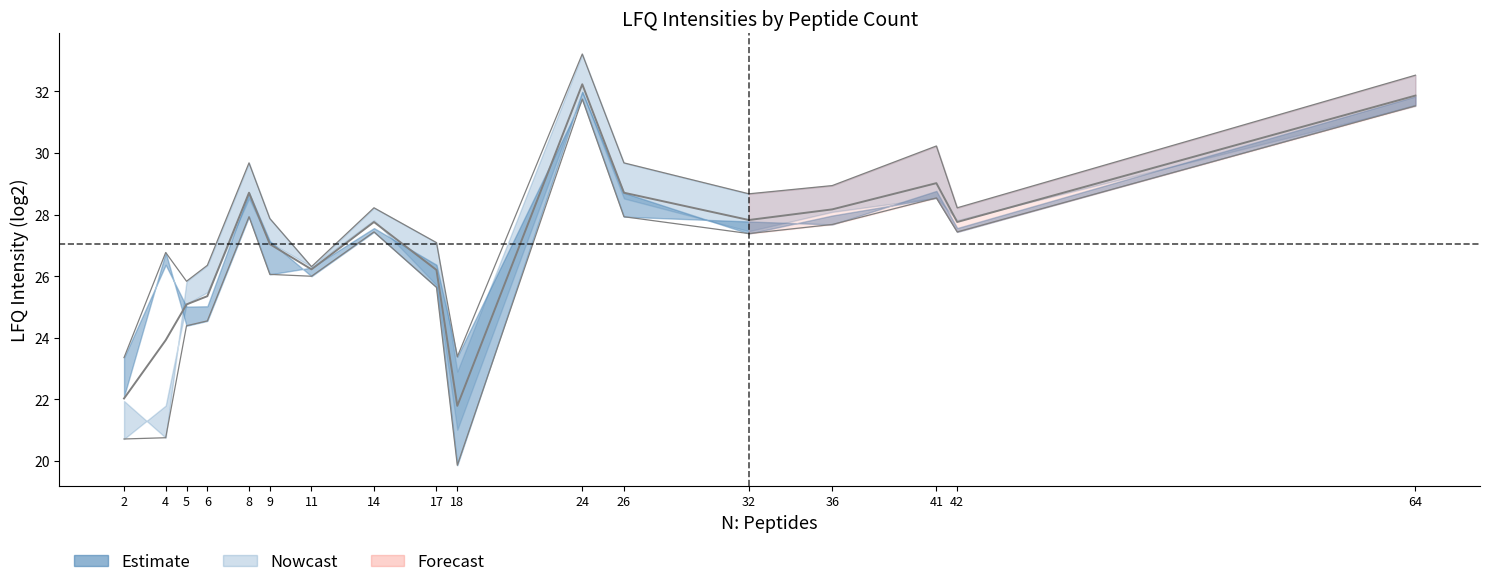

What is the value of the 16th point from the left?

27.8